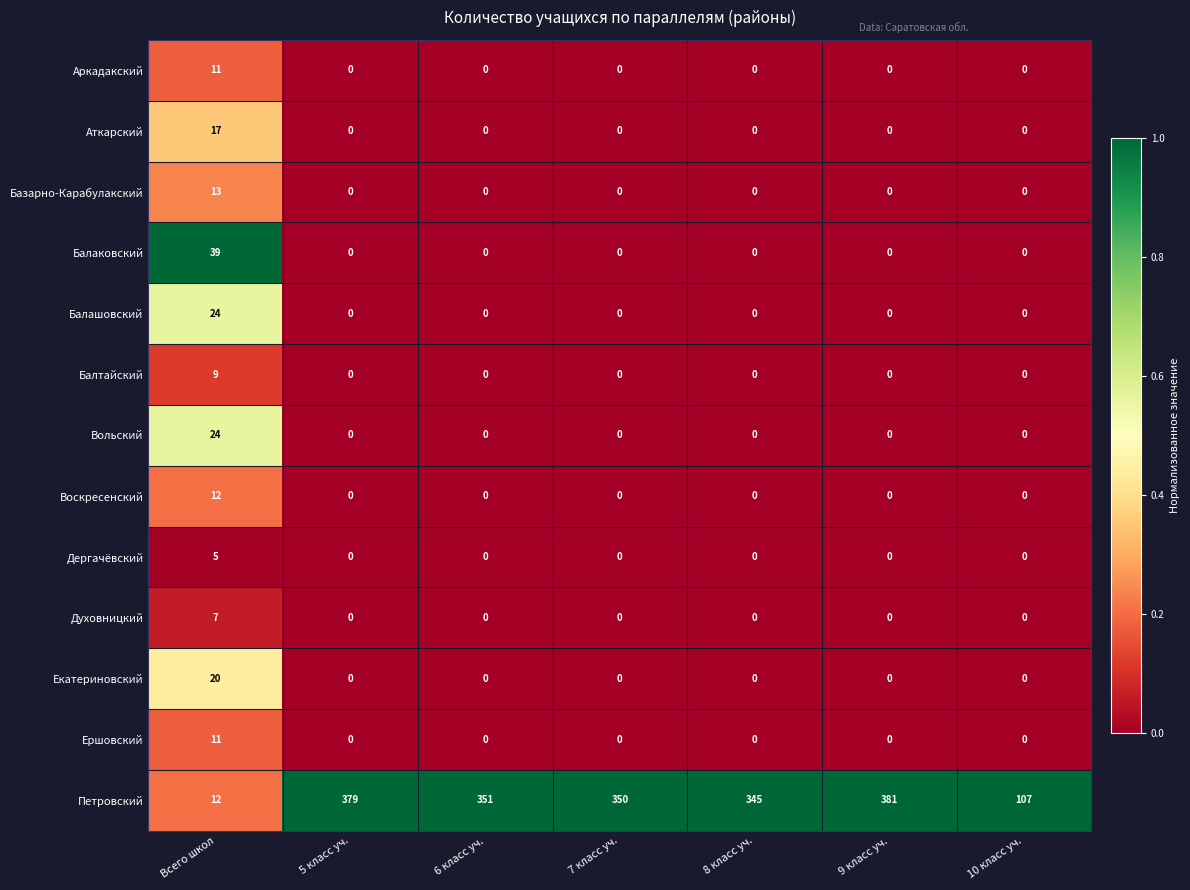

What is the sum of all Воскресенский values?

12